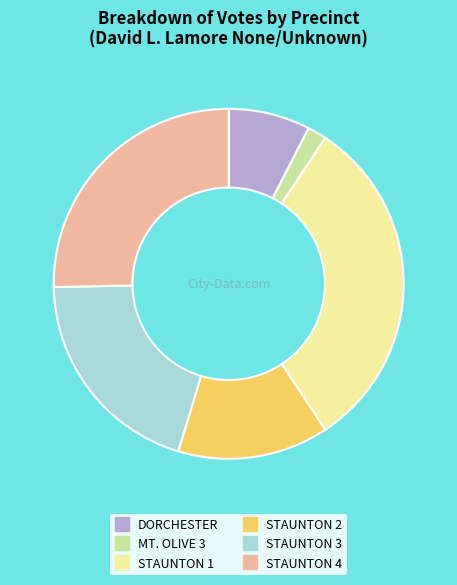

Combined, do STAUNTON 3 and STAUNTON 2 account for over 50%?

No